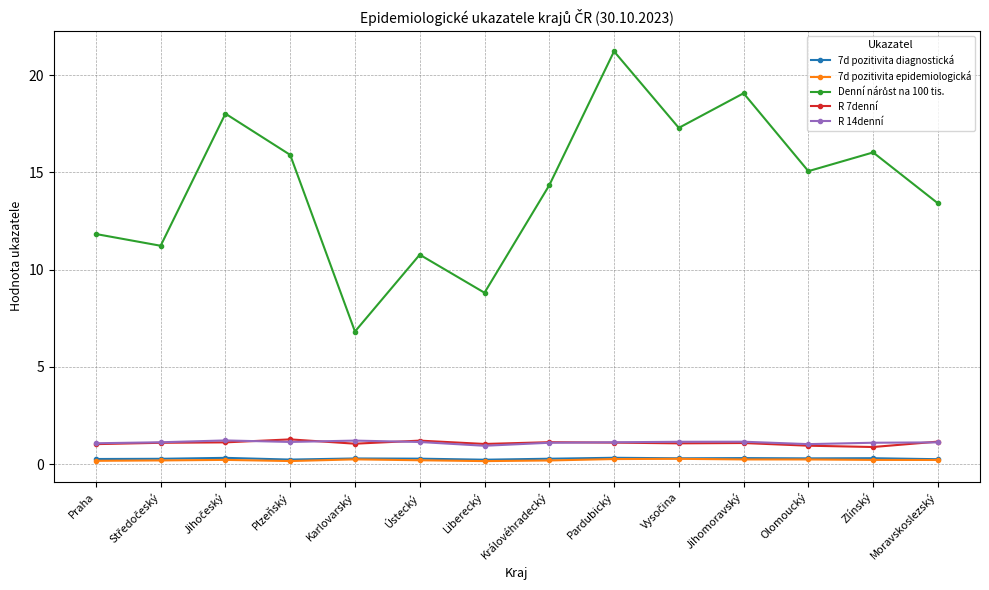

What is the lowest value of the R 7denní series?

0.9